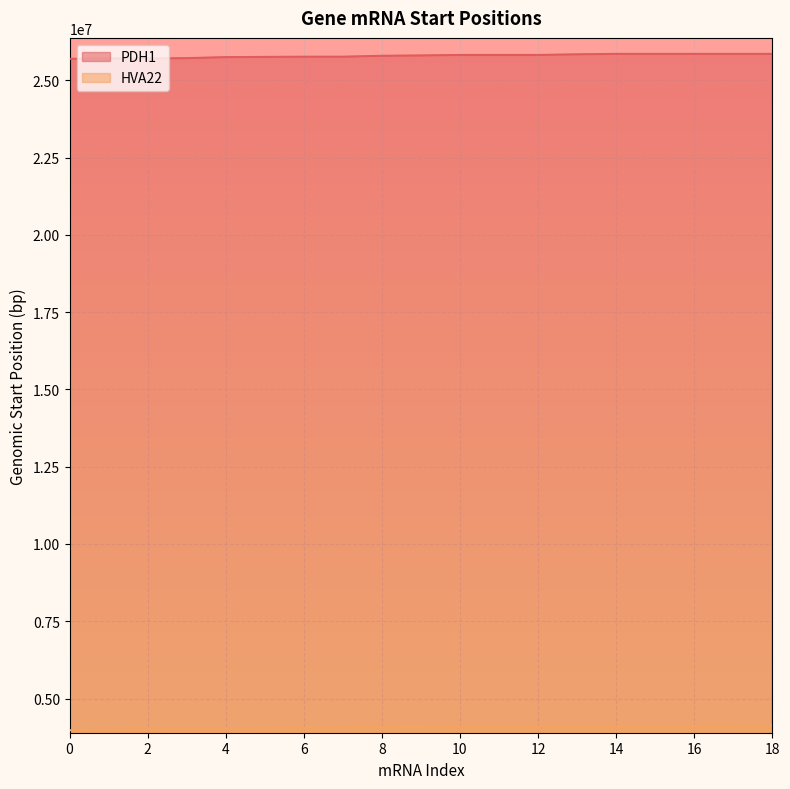

At 10, list the series in order from smallest to largest.

HVA22, PDH1